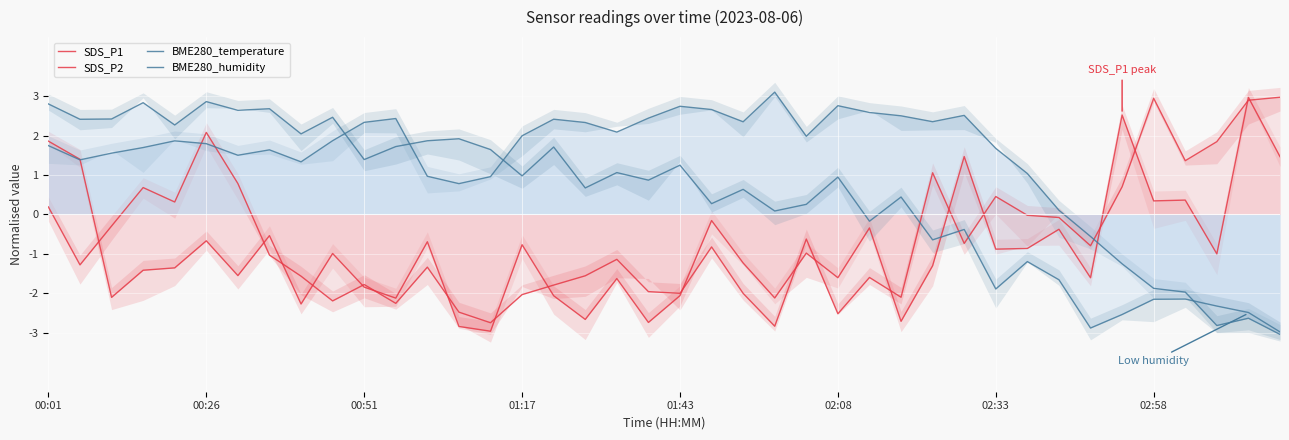

How many interior local valleys does the BME280_temperature series have?

9